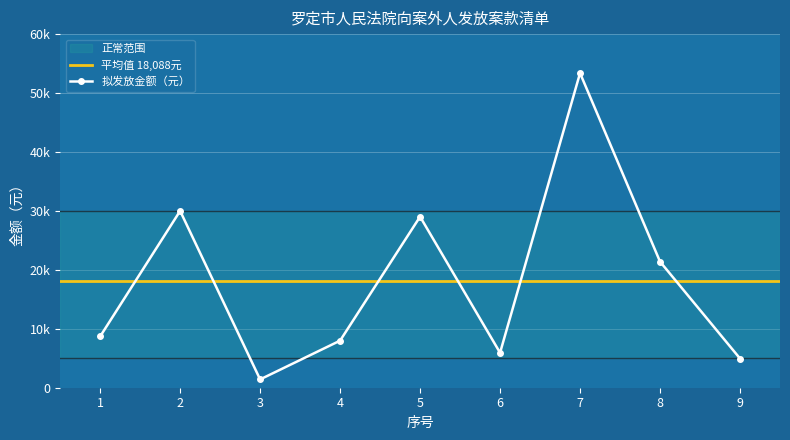

Where is the first local maximum?

2